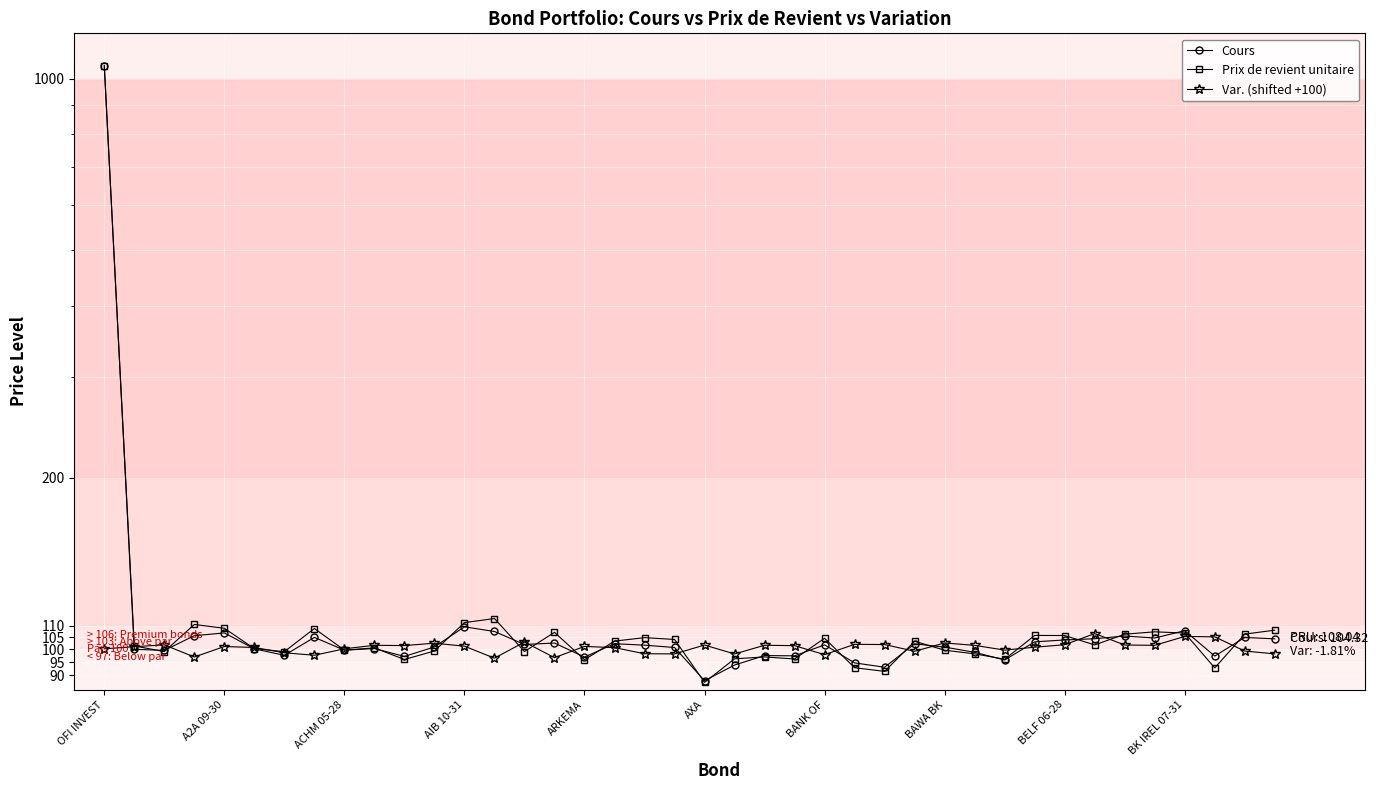

At how many categories does at least one series exceed 182?

1